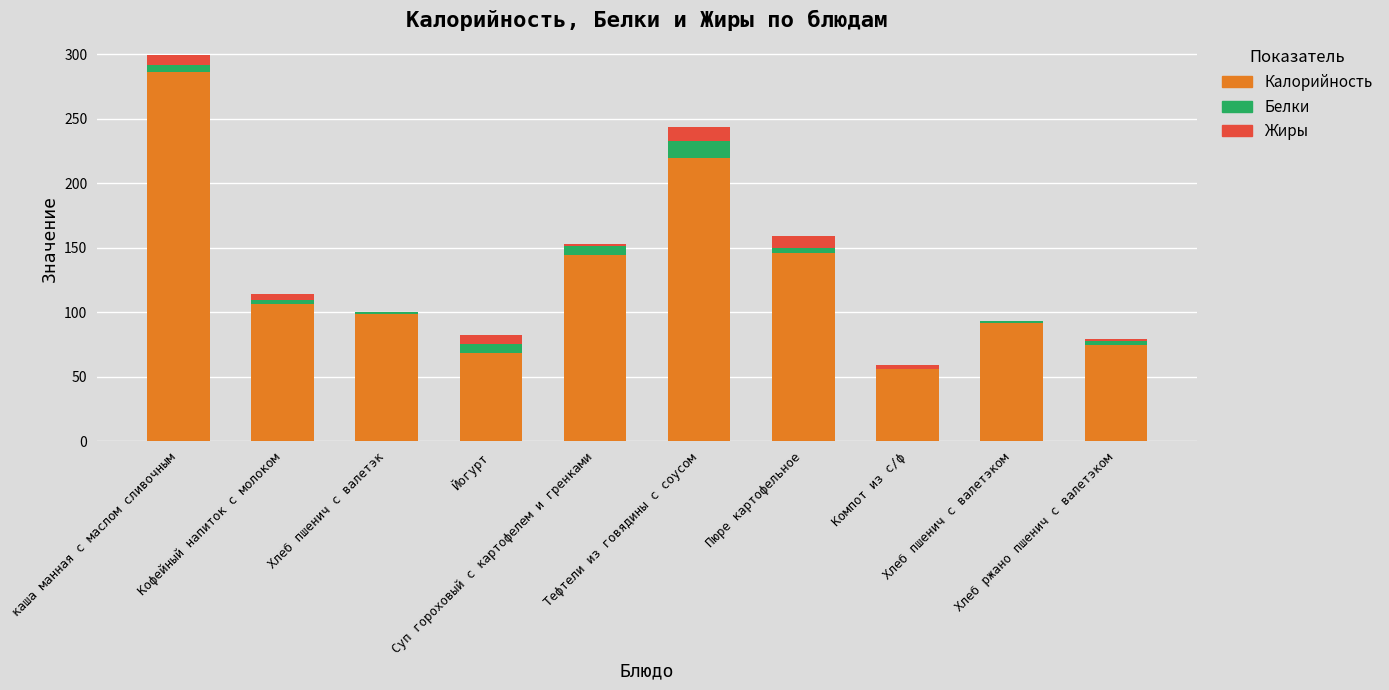

What are all the series names shown in the legend?

Калорийность, Белки, Жиры